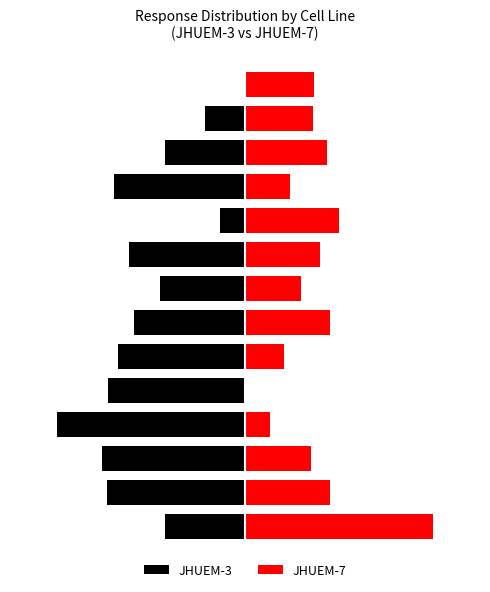

List the labels in order of JHUEM-3 value, smallest first.

3, 2, 1, 4, 10, 5, 8, 6, 7, 11, 0, 12, 9, 13